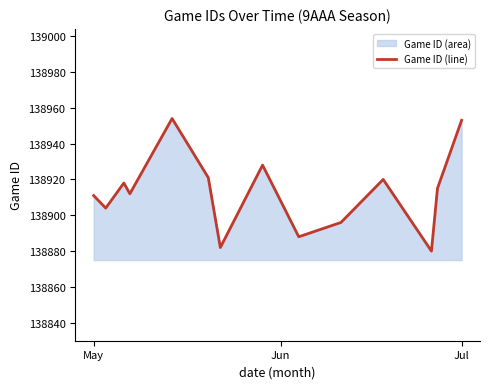

True or false: there are more than 2 points higher than both neighbors.

True